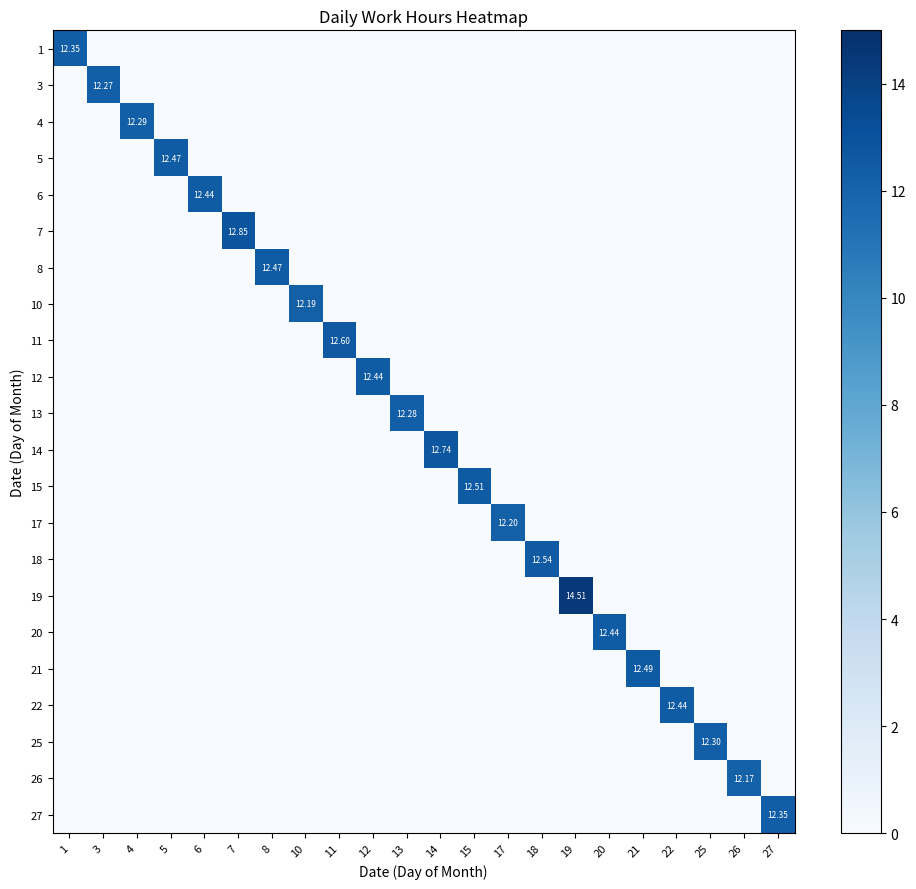

How many data points in 19 are above 0?

1